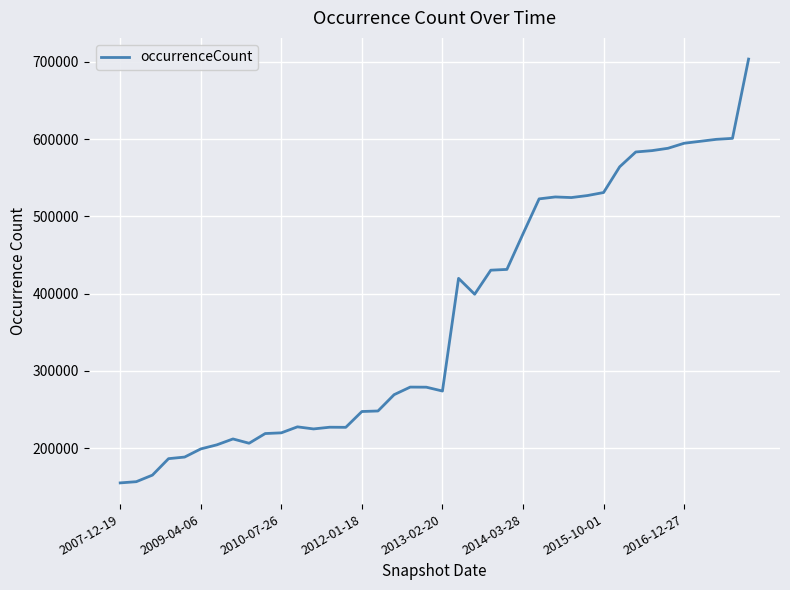

What is the difference between the maximum and minimum values?

548556